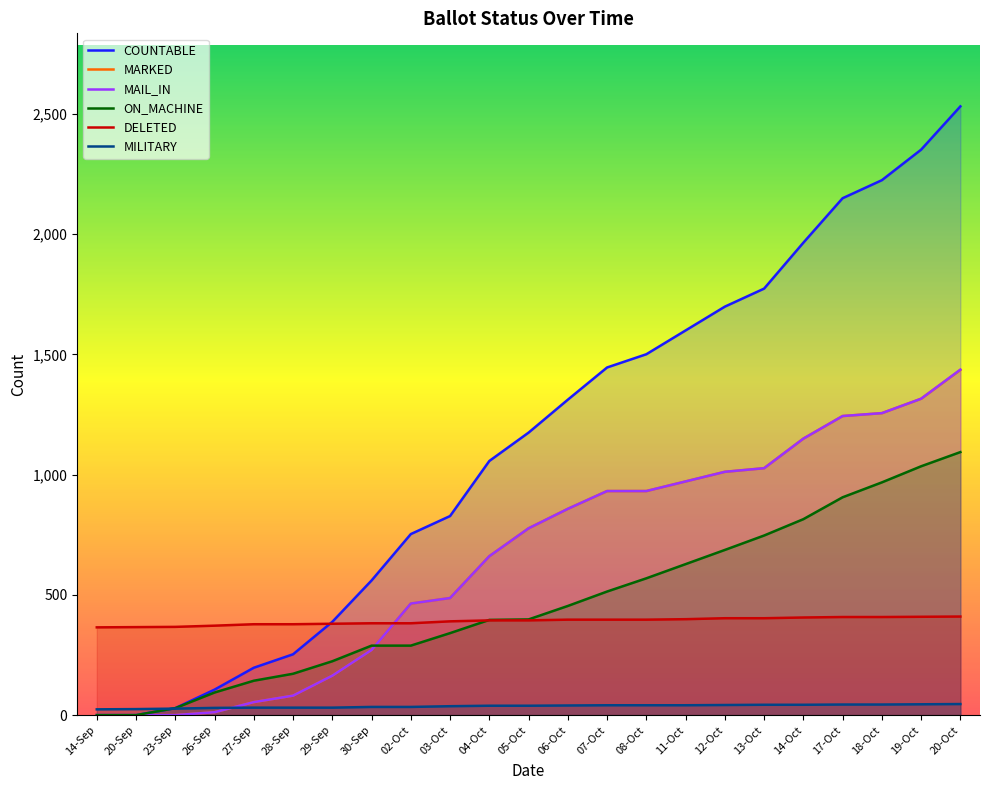

Rank the series at 20-Sep from lowest to highest value.

COUNTABLE, MARKED, MAIL_IN, ON_MACHINE, MILITARY, DELETED